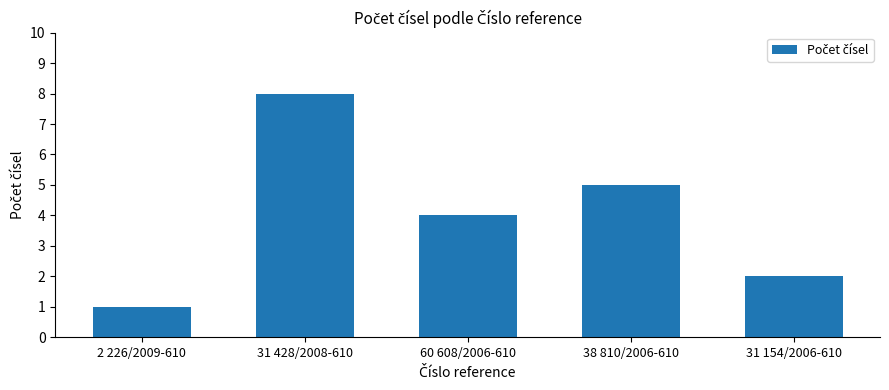

What is the difference between the maximum and minimum values?

7